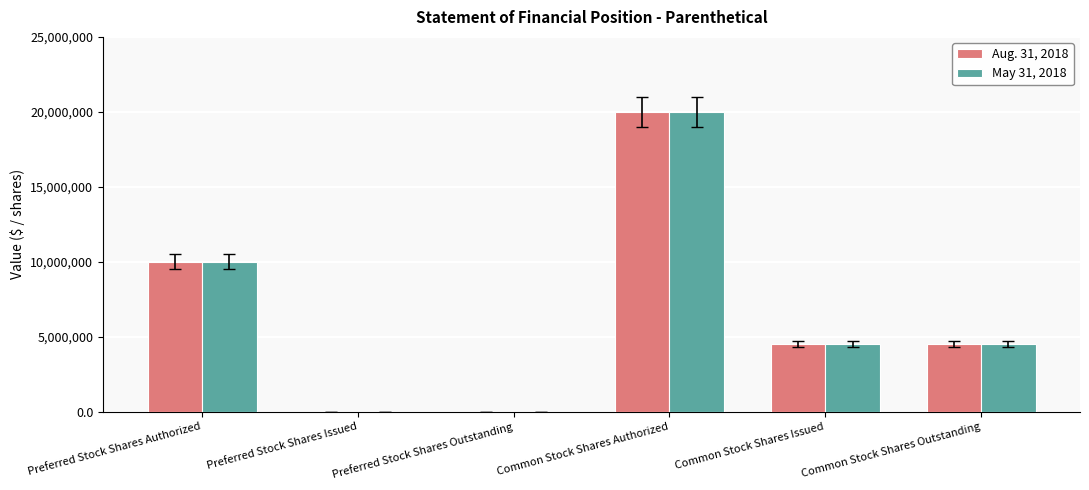

At which label is Aug. 31, 2018 closest to 10000000?

Preferred Stock Shares Authorized